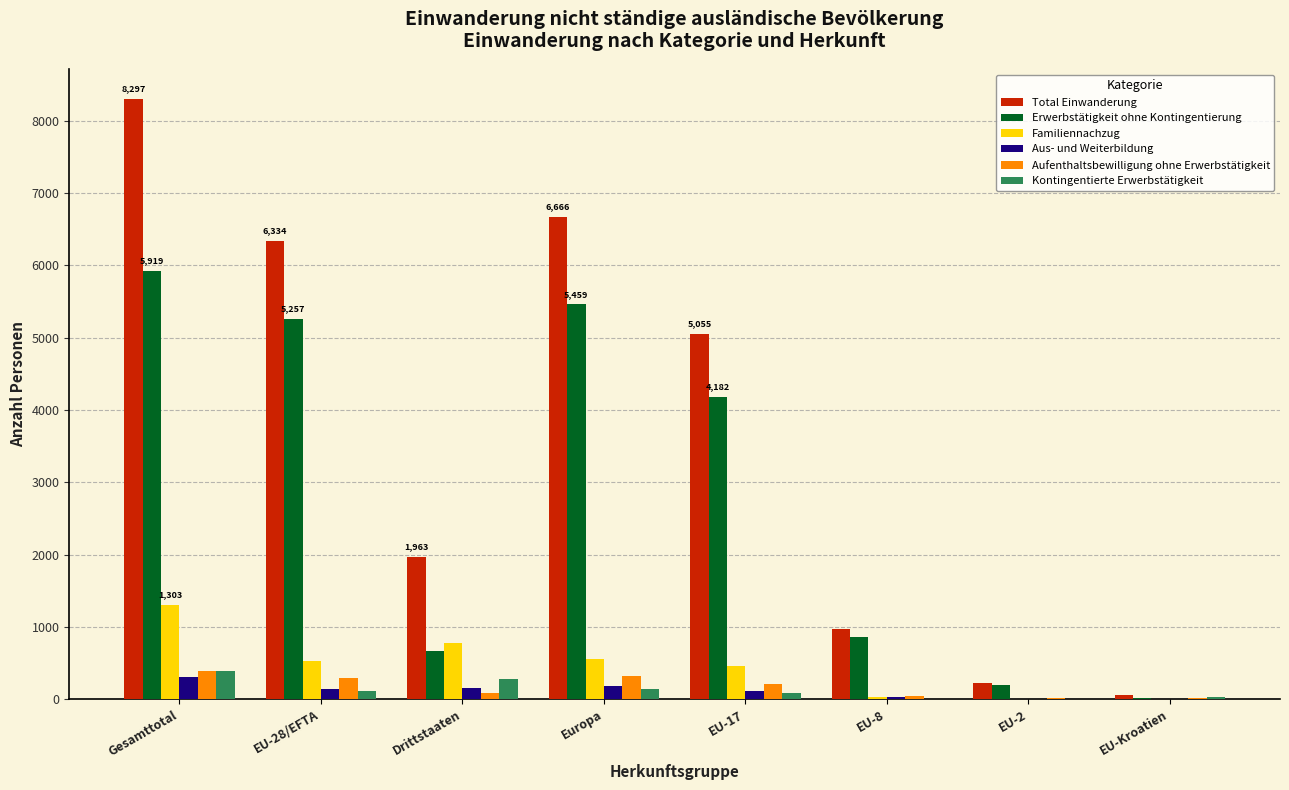

True or false: Aufenthaltsbewilligung ohne Erwerbstätigkeit has a value of 383 at Gesamttotal.

True